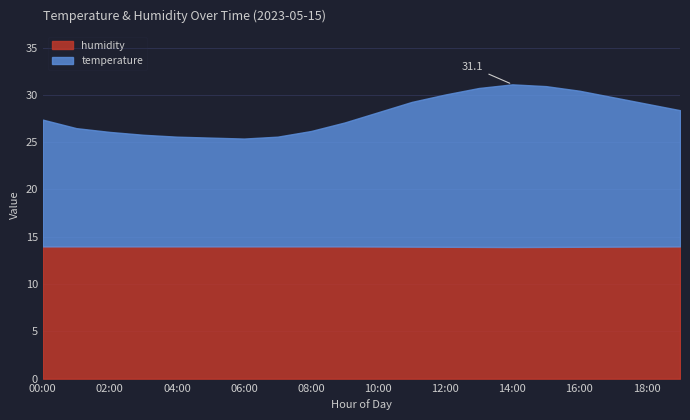

What is the total value across all series at 02:00?

26.1